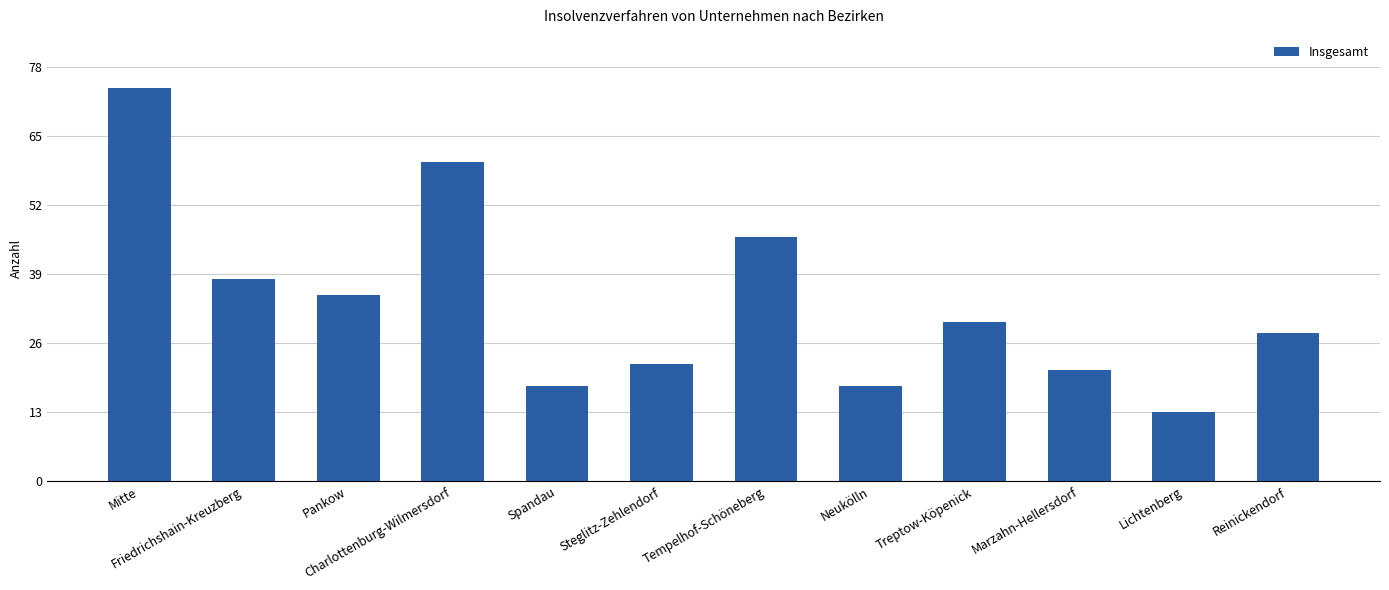

What is the difference between the second highest and minimum values?

47